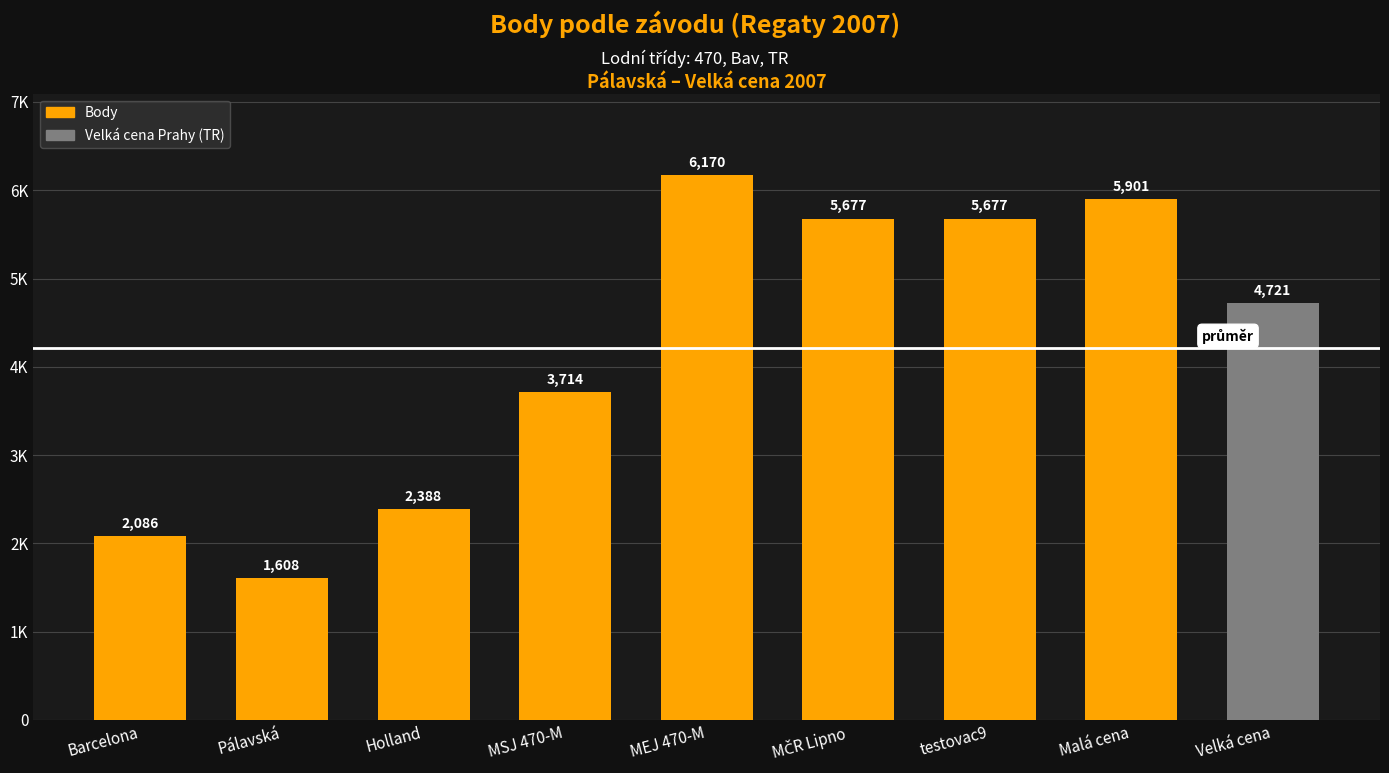

Does the chart contain any negative values?

No